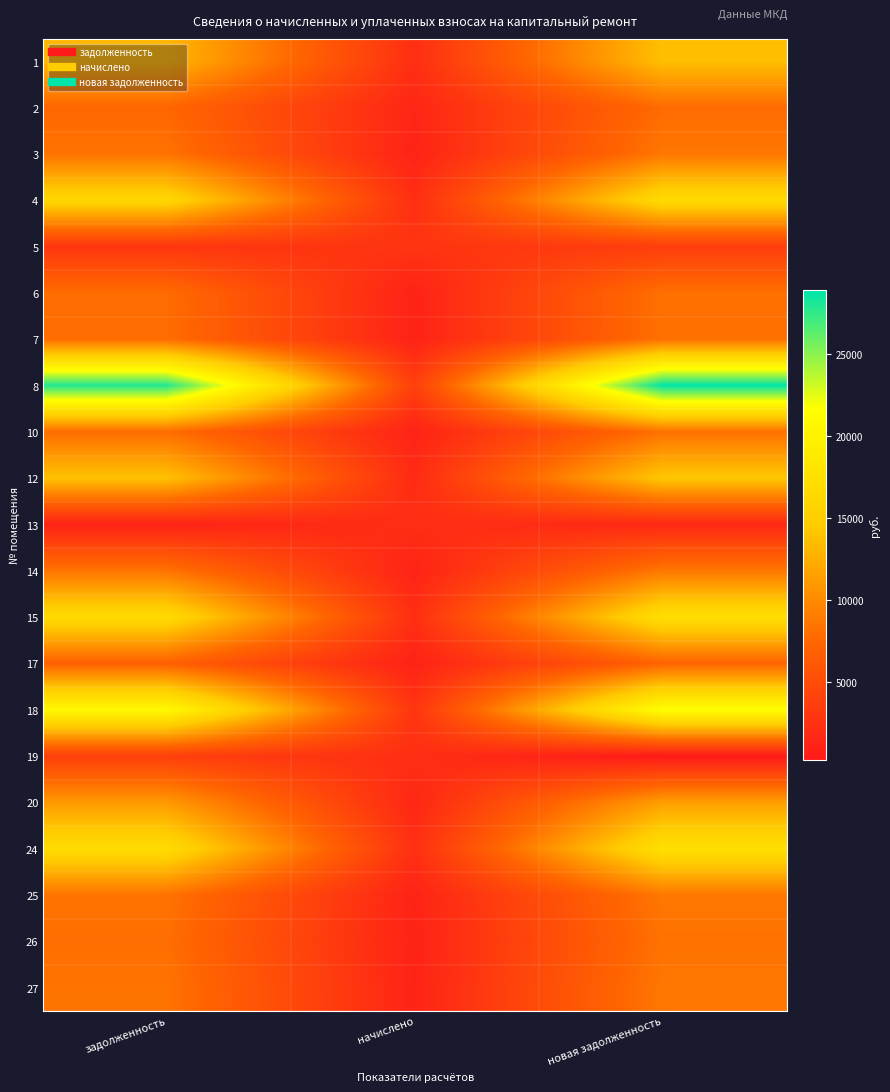

Which category has the highest value across all series?

новая задолженность